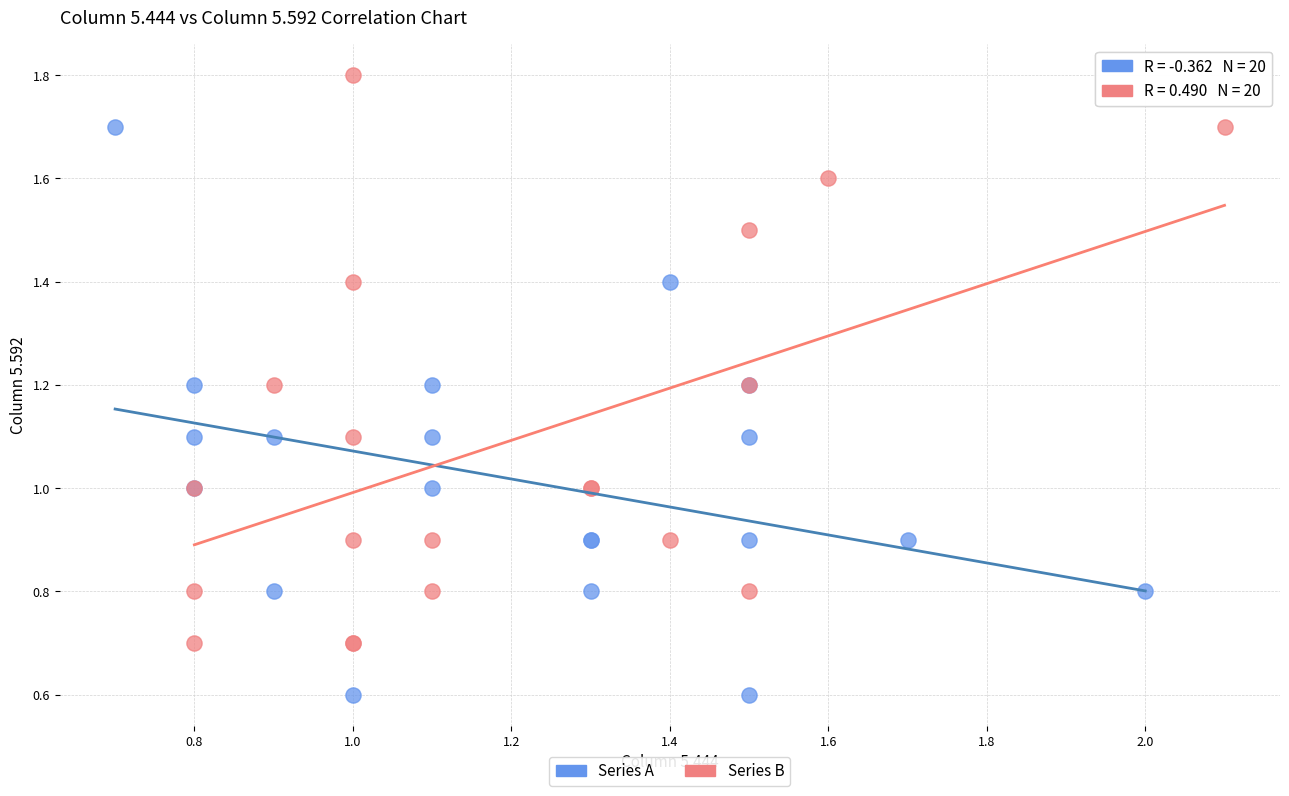

Which series reaches the minimum Y coordinate?

Series A